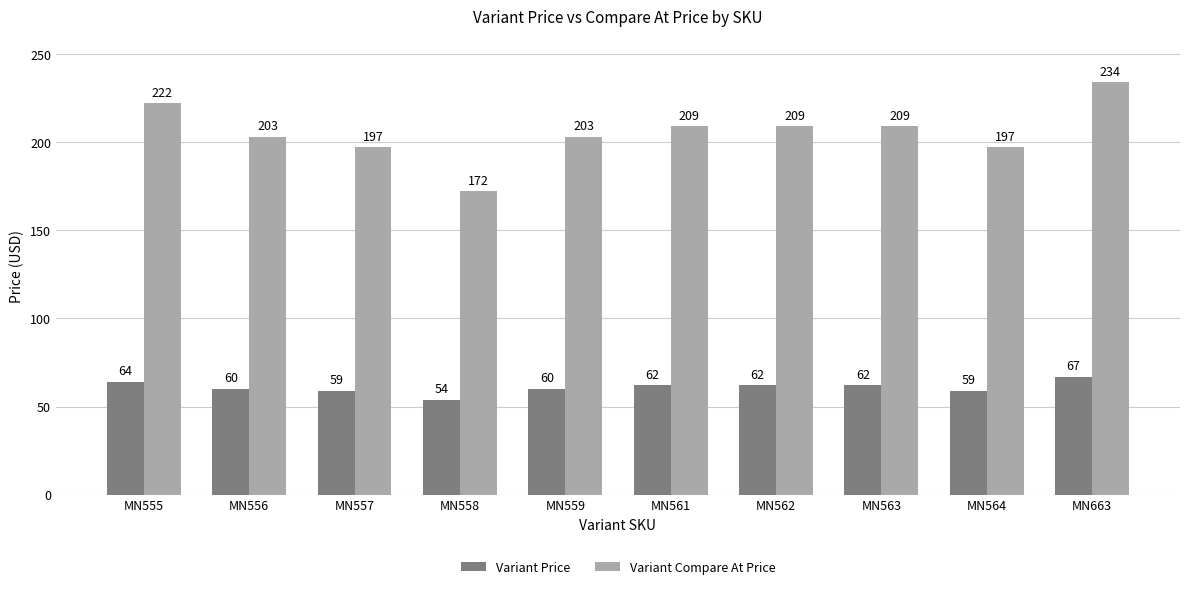

Which series has the largest range (max minus min)?

Variant Compare At Price